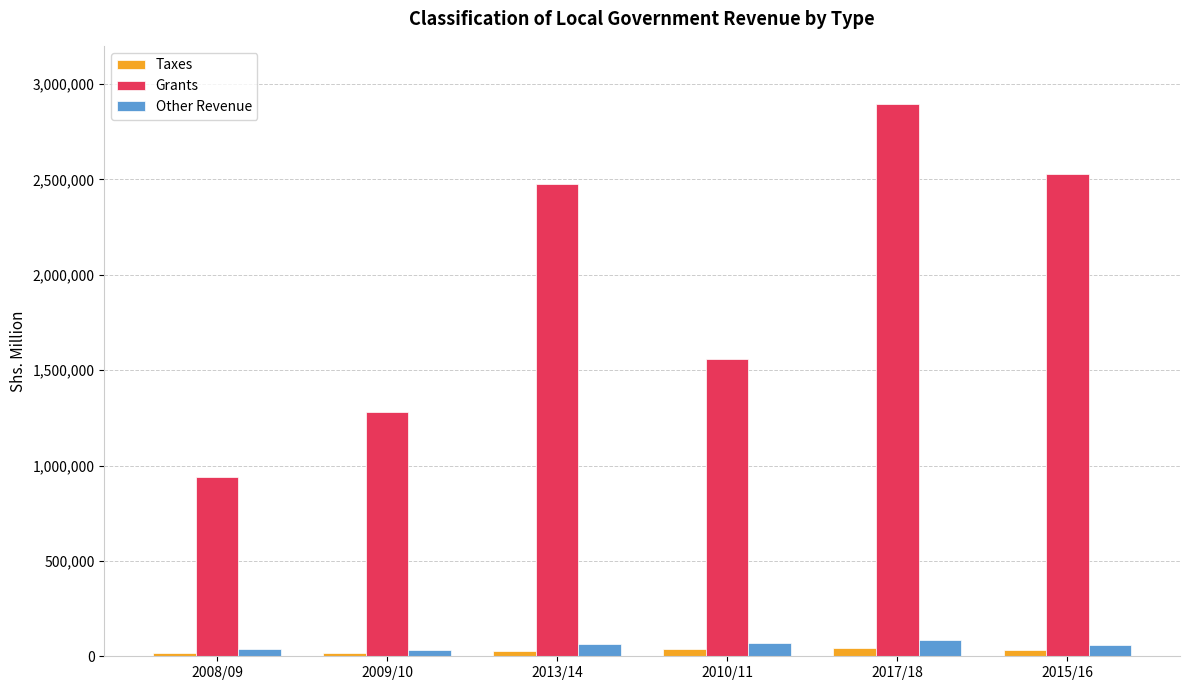

What is the difference between the second highest and minimum values in the Other Revenue series?

40447